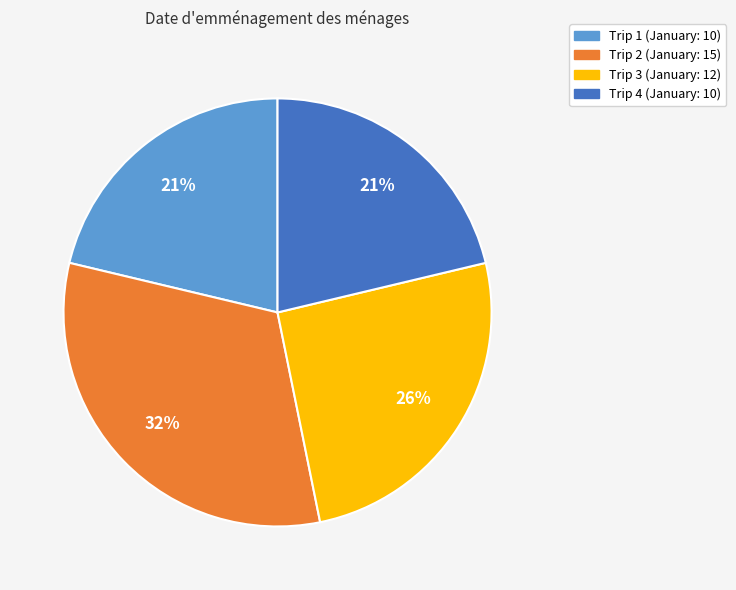

Does any single category account for the majority?

No